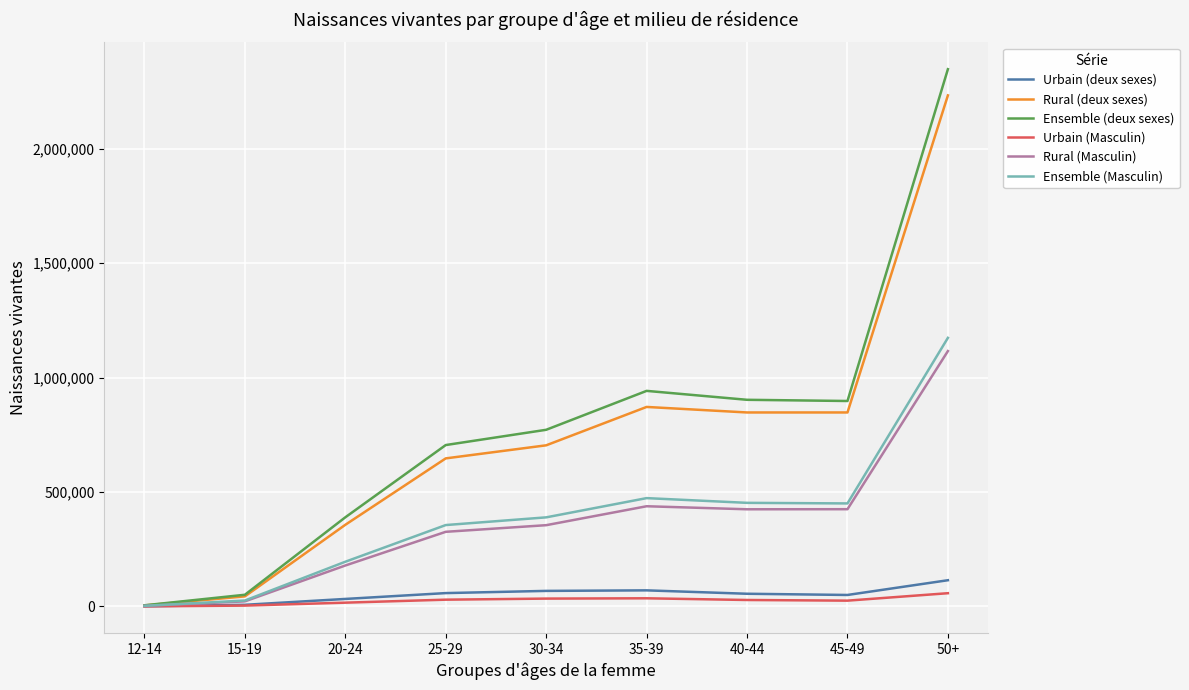

Which category has the highest value across all series?

50+